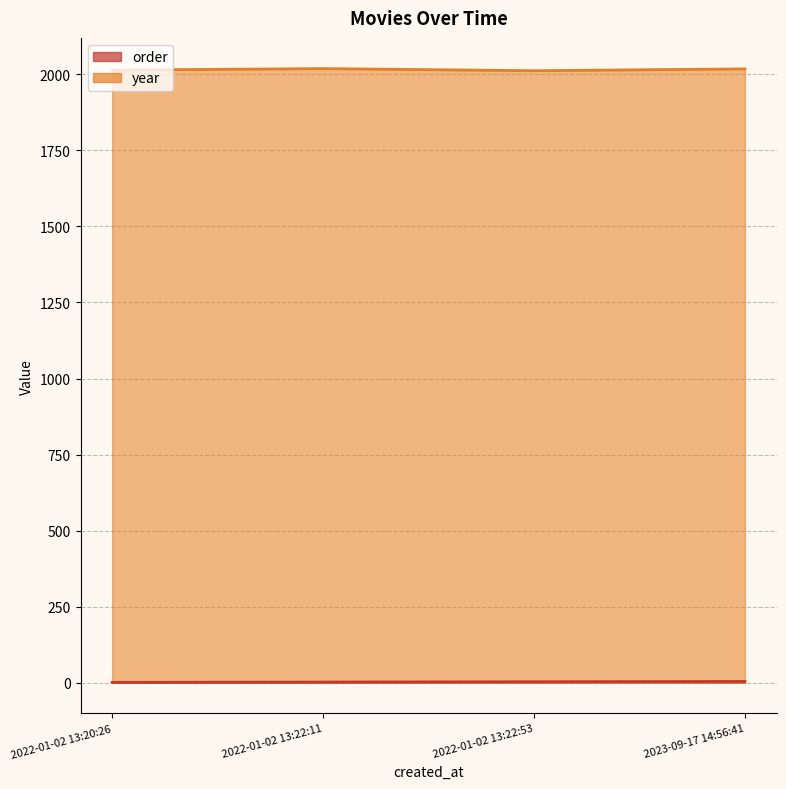

Which series has the largest total across all categories?

year